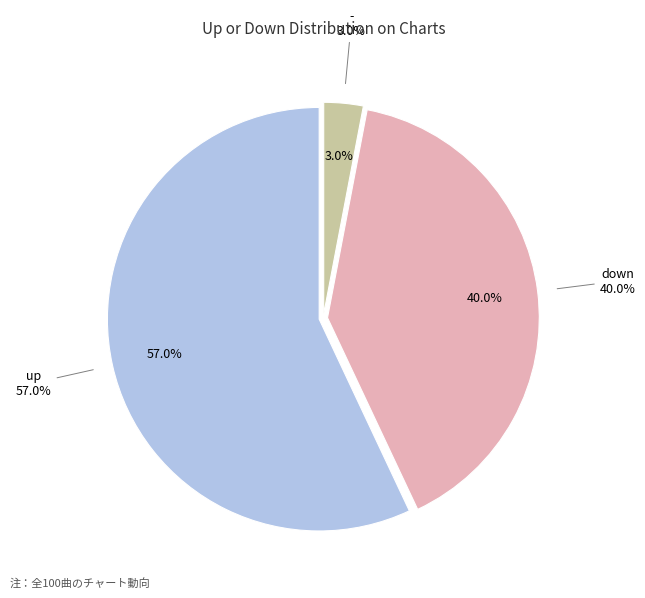

What is the majority slice?

up